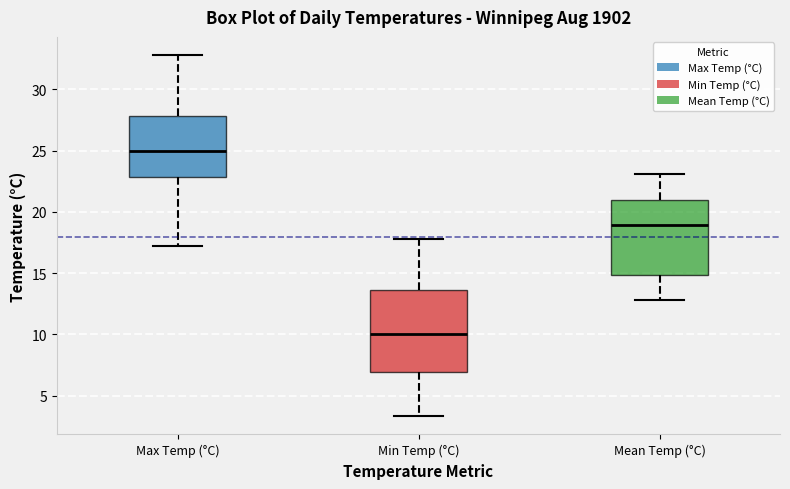

Where does the median line of the box for Max Temp (°C) sit on the y-axis? The values are not printed on the chart, so give them approximately, as read against the axis.

25.0